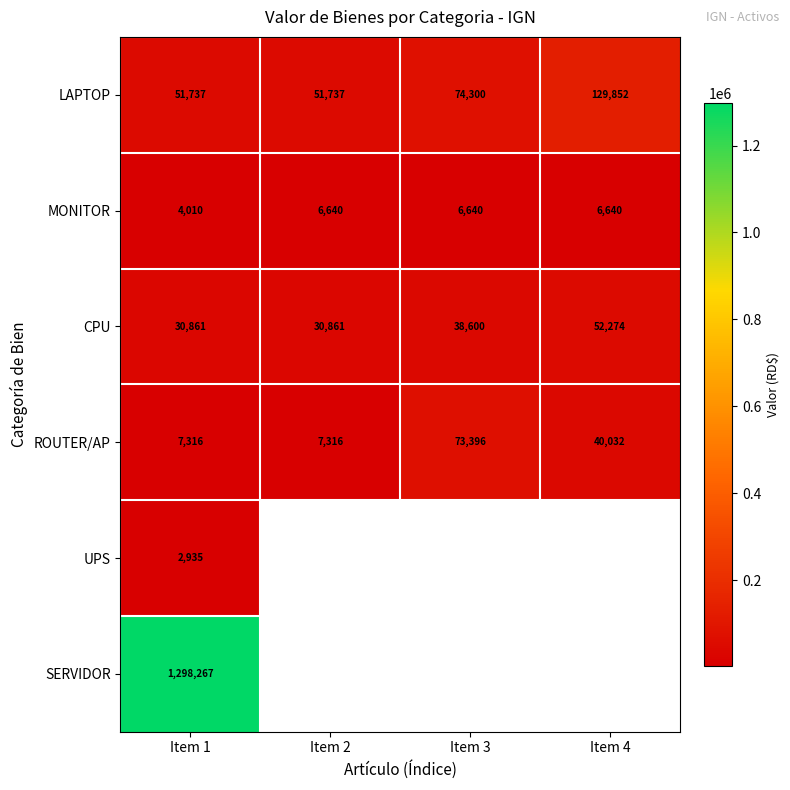

What is the difference between the maximum and minimum values in the ROUTER/AP series?

66080.0